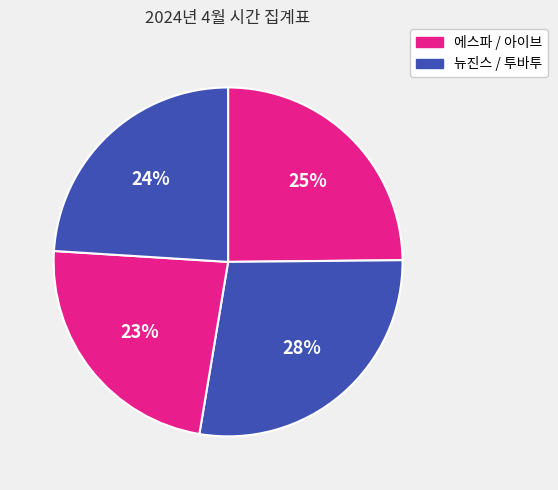

What is the largest slice in the pie chart?

뉴진스